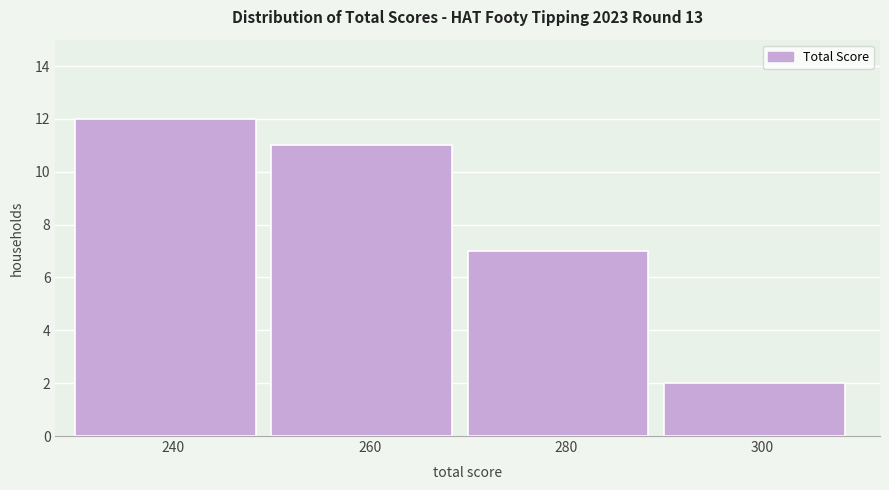

Reading left to right, list every bar in this chart as the range it spans on the x-axis followed by its height. The values are not printed on the chart, so give them approximately, as read against the axis.

230 to 250: 12
250 to 270: 11
270 to 290: 7
290 to 310: 2